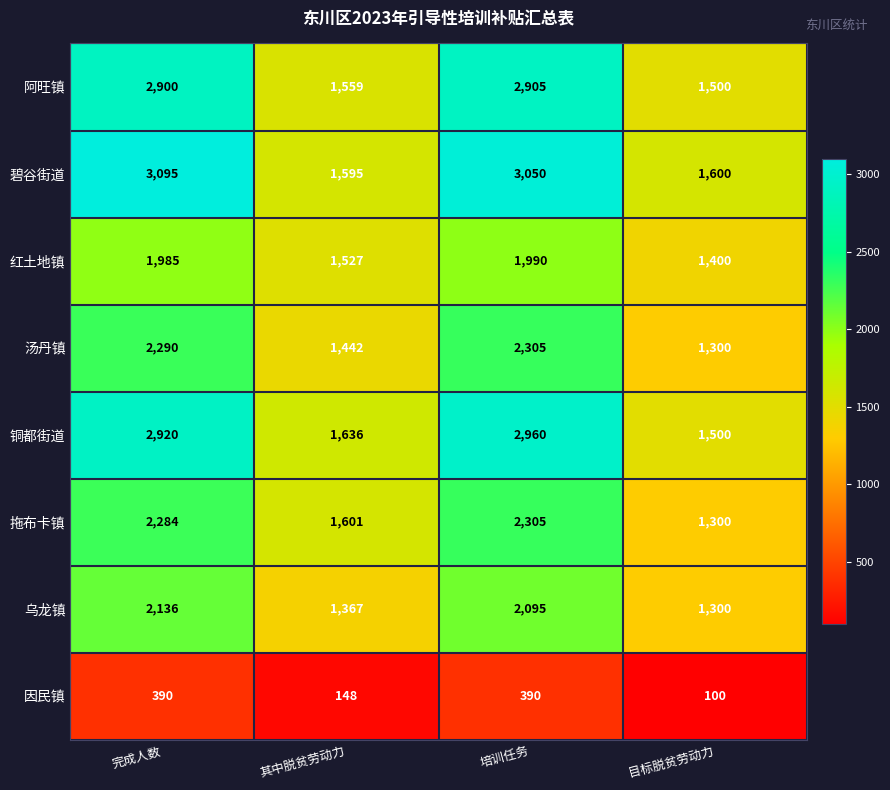

At how many categories does at least one series exceed 2390?

2